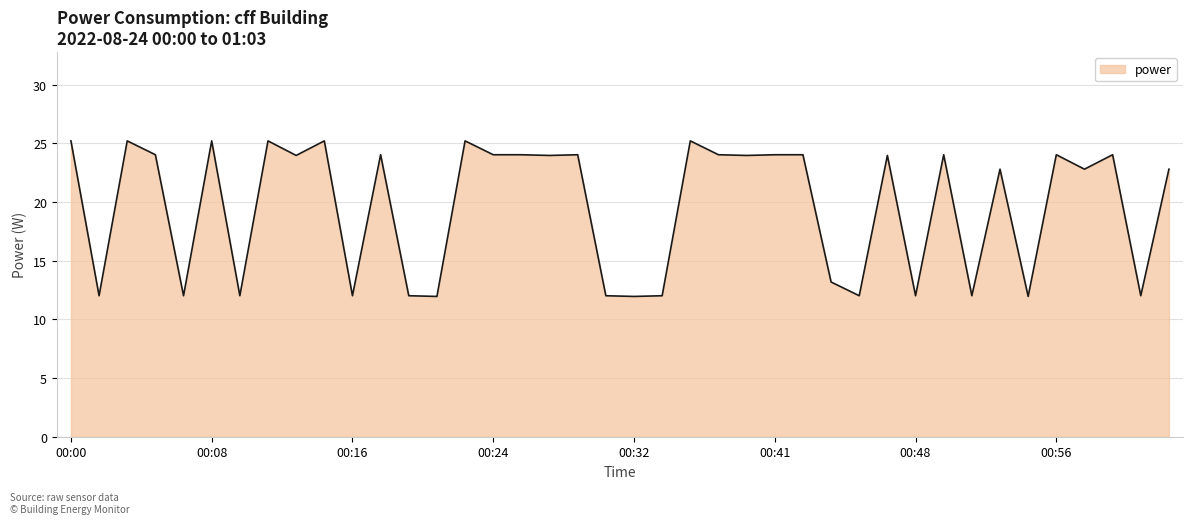

What is the greatest value displayed?

25.2